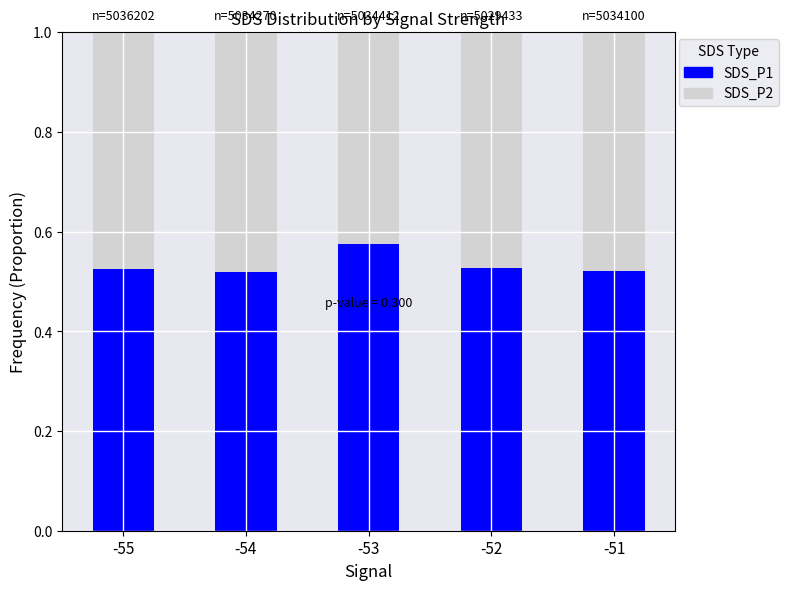

At which label does SDS_P1 reach its peak?

-53